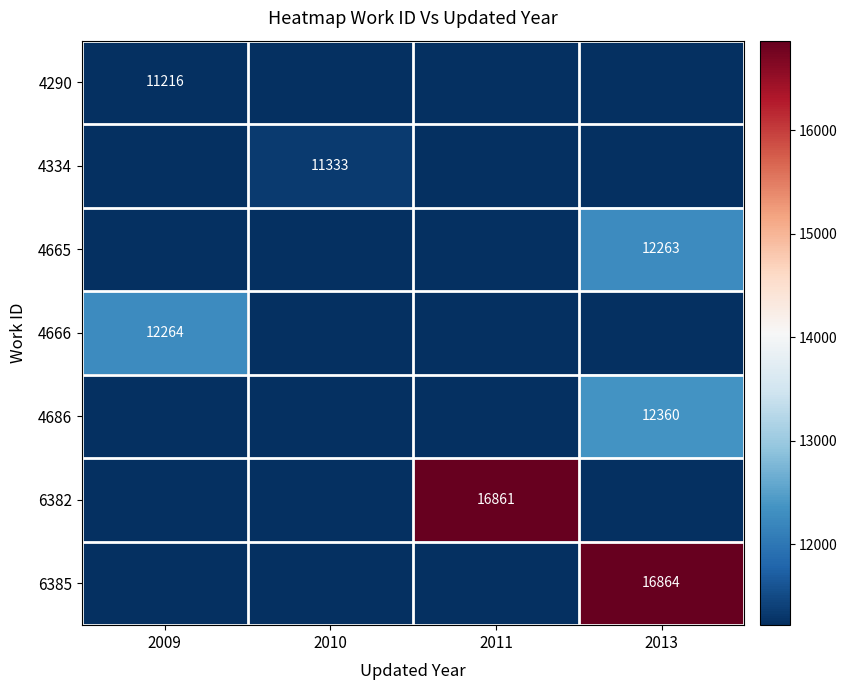

True or false: 4665 has a value of 21069 at 2013.

False